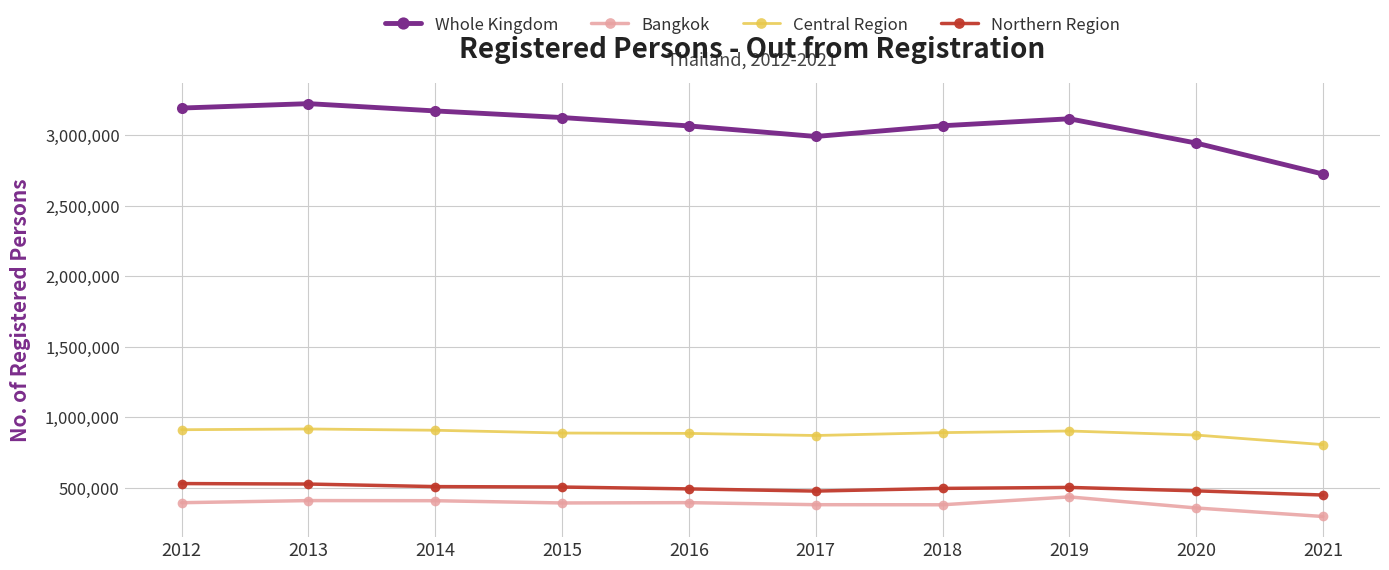

True or false: Northern Region and Central Region intersect in this chart.

False